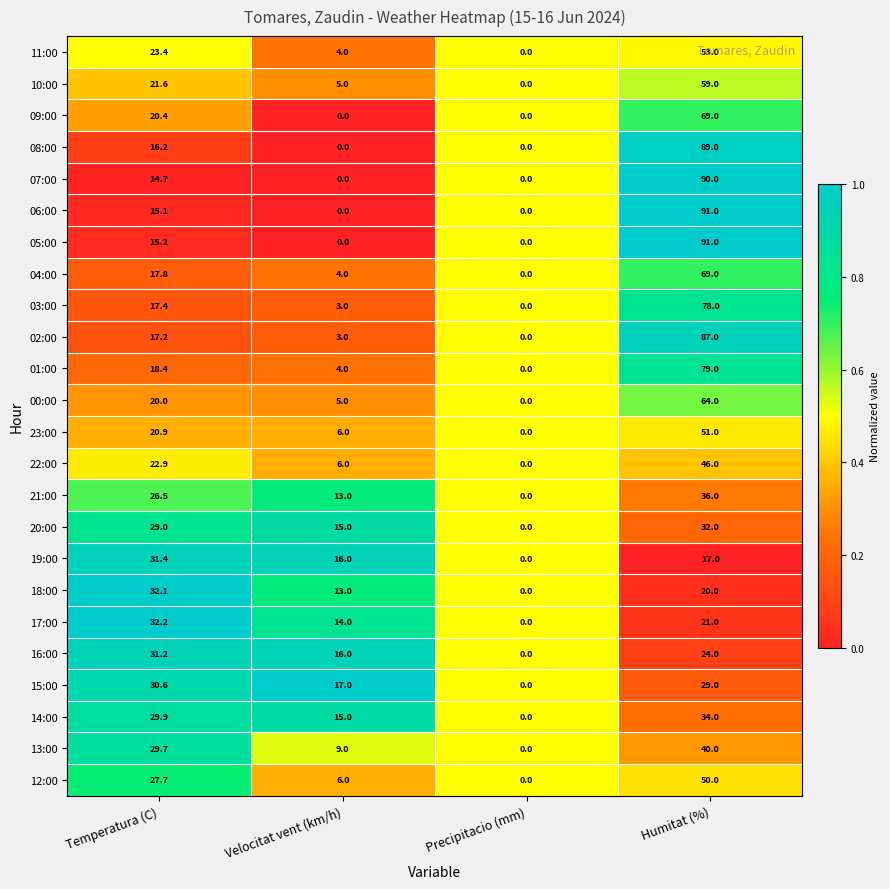

List the labels in order of 14:00 value, smallest first.

Precipitacio (mm), Velocitat vent (km/h), Temperatura (C), Humitat (%)